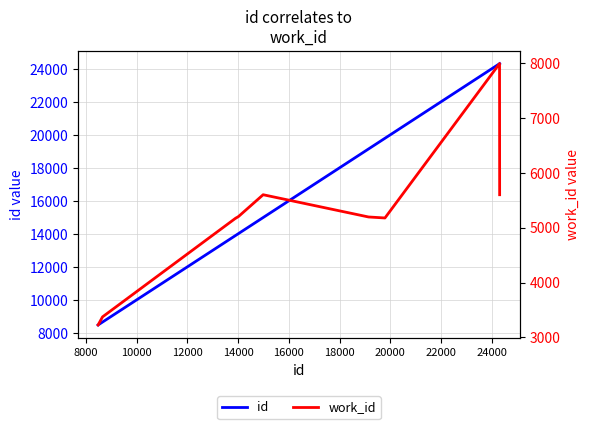

Is this an area chart (filled region under the line)?

No